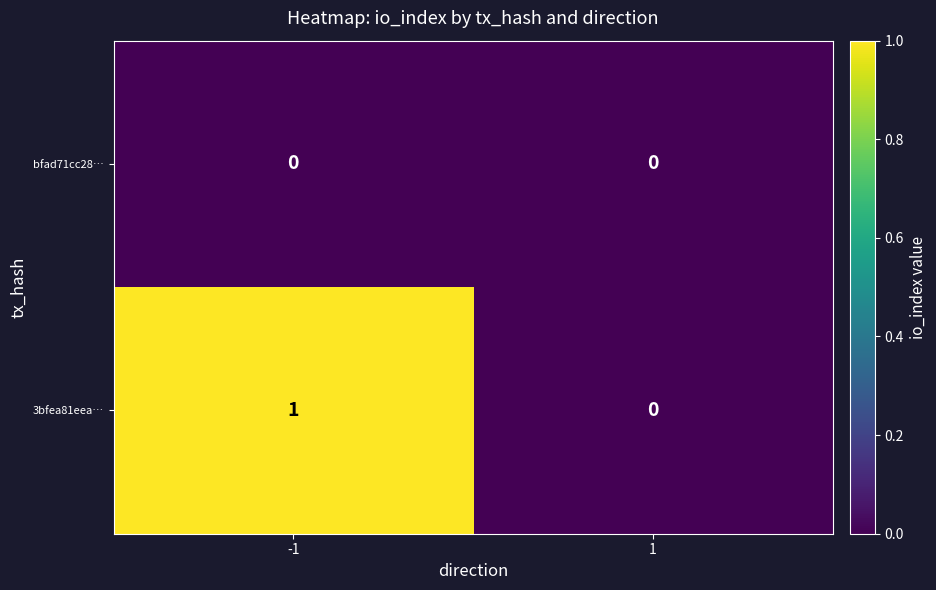

Which series has the largest range (max minus min)?

3bfea81eea…